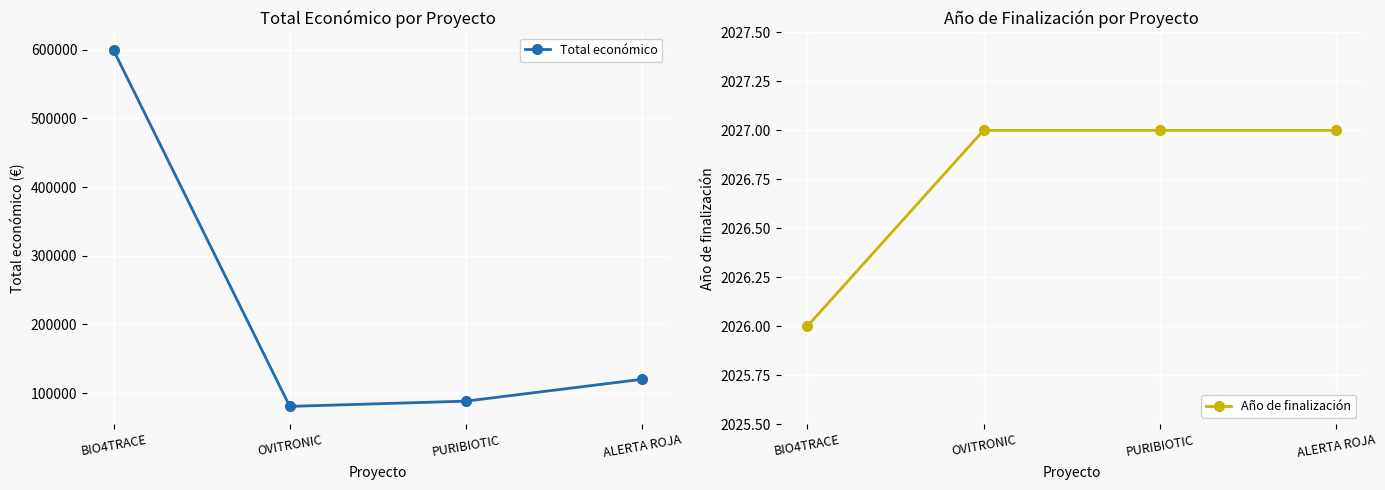

What are all the series names shown in the legend?

Total económico, Año de finalización